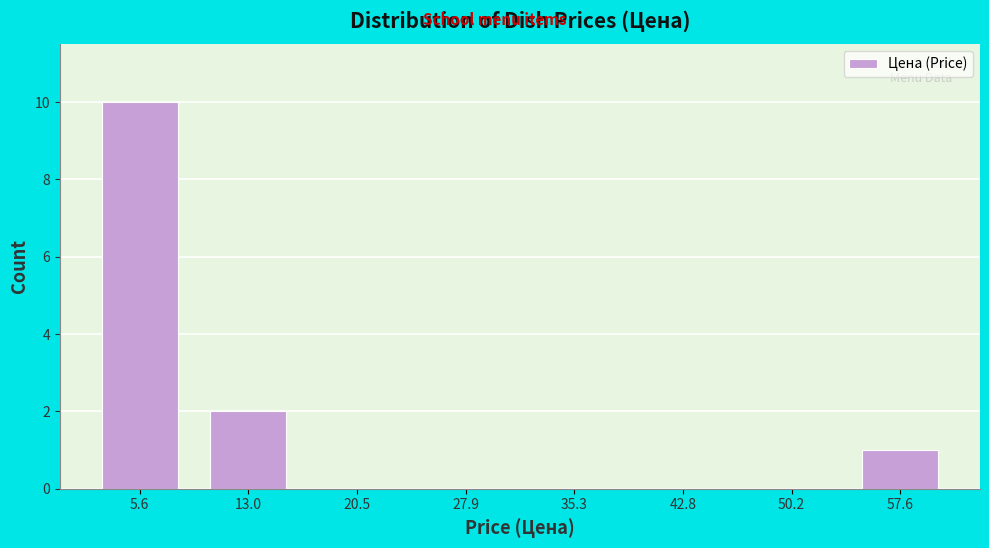

Reading left to right, list every bar in this chart as the range it spans on the x-axis followed by its height. Neither the bar edges nor the heights are printed on the chart, so give them approximately, as read against the axes.

2 to 9: 10
9 to 17: 2
17 to 24: 0
24 to 32: 0
32 to 39: 0
39 to 46: 0
46 to 54: 0
54 to 61: 1